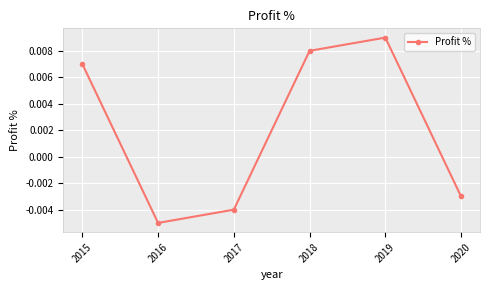

How many interior local valleys (lower than both neighbors) does the data have?

1